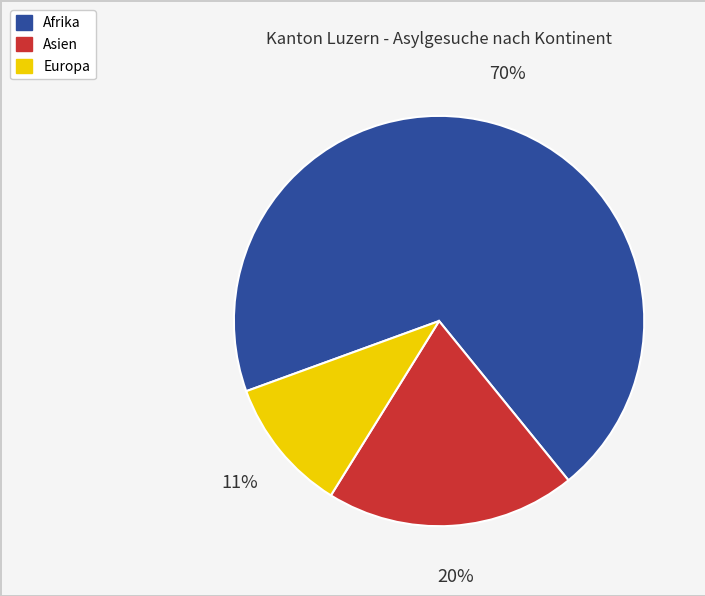

To the nearest percent, what is the combined percentage of Afrika and Asien?

89%